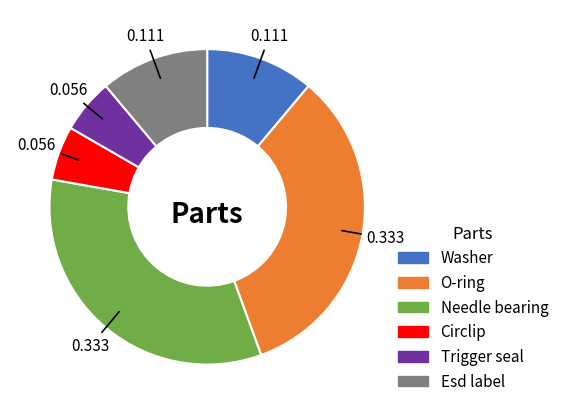

Which has a higher value, Needle bearing or Esd label?

Needle bearing